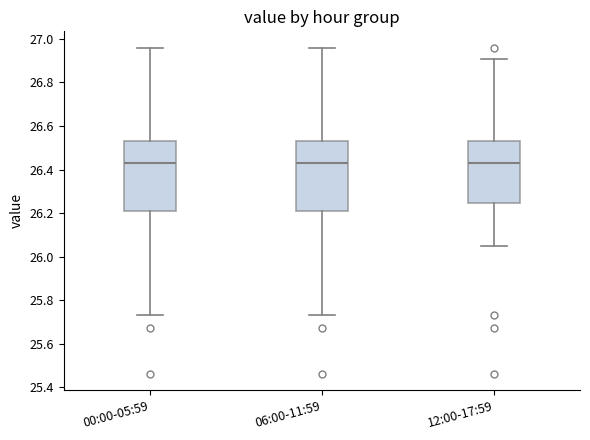

Reading left to right, read every box against the y-axis: the position of its median line, the range the box covers, and the ends of its whiskers. The values are not printed on the chart, so give them approximately, as read against the axis.

00:00-05:59: median 26.44, box 26.22 to 26.54, whiskers 25.74 to 26.96
06:00-11:59: median 26.44, box 26.22 to 26.54, whiskers 25.74 to 26.96
12:00-17:59: median 26.44, box 26.24 to 26.54, whiskers 26.06 to 26.92